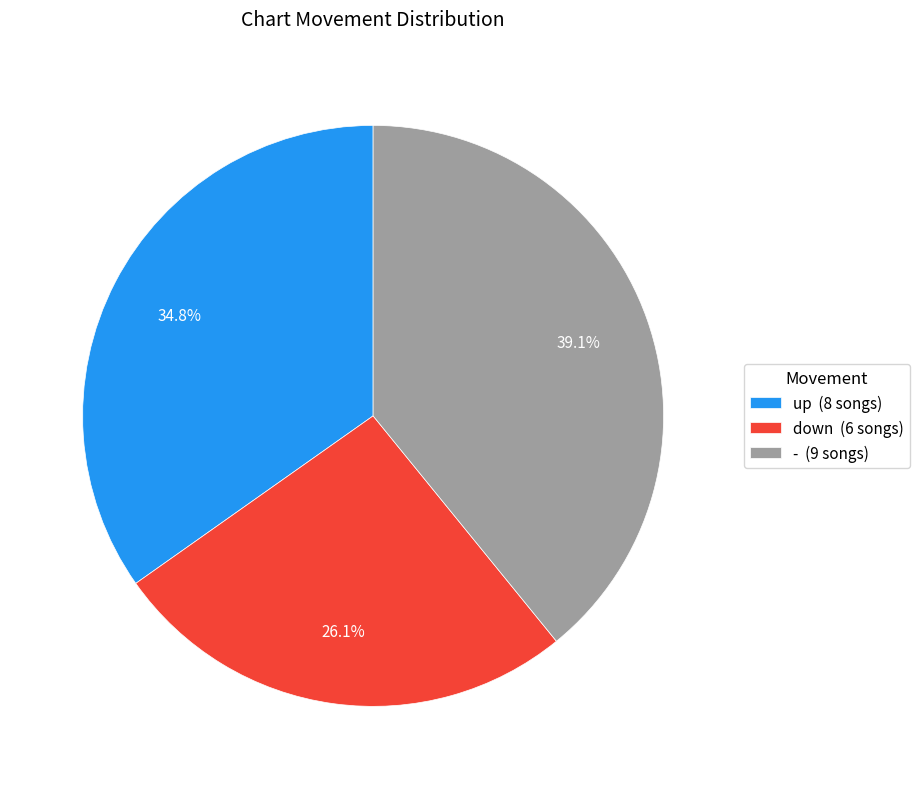

What is the ratio of the value at up to the value at -?

0.9